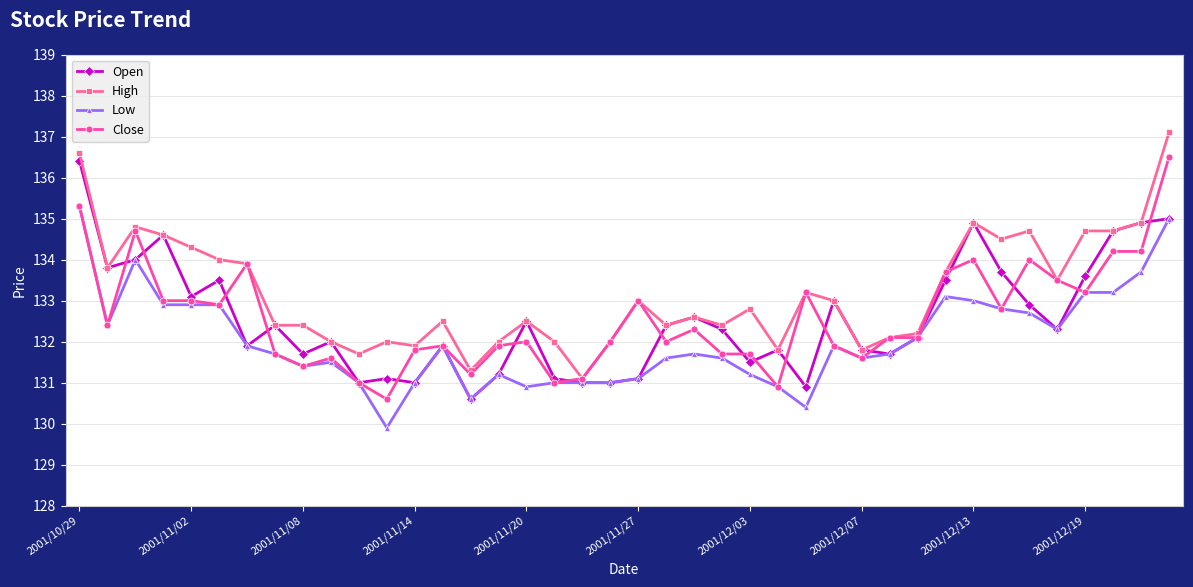

What is the value of the Low point at the 24th from the left?

131.6